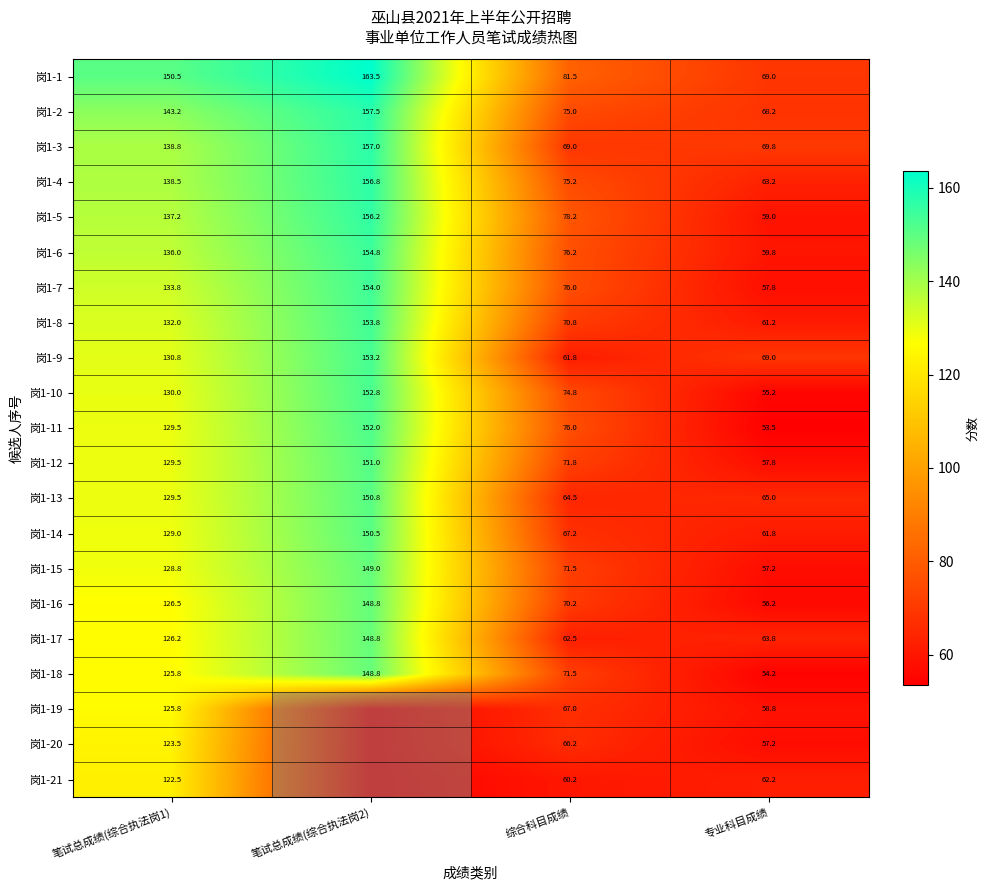

Is the value of 岗1-20 at 笔试总成绩(综合执法岗1) greater than the value of 岗1-13 at 专业科目成绩?

Yes